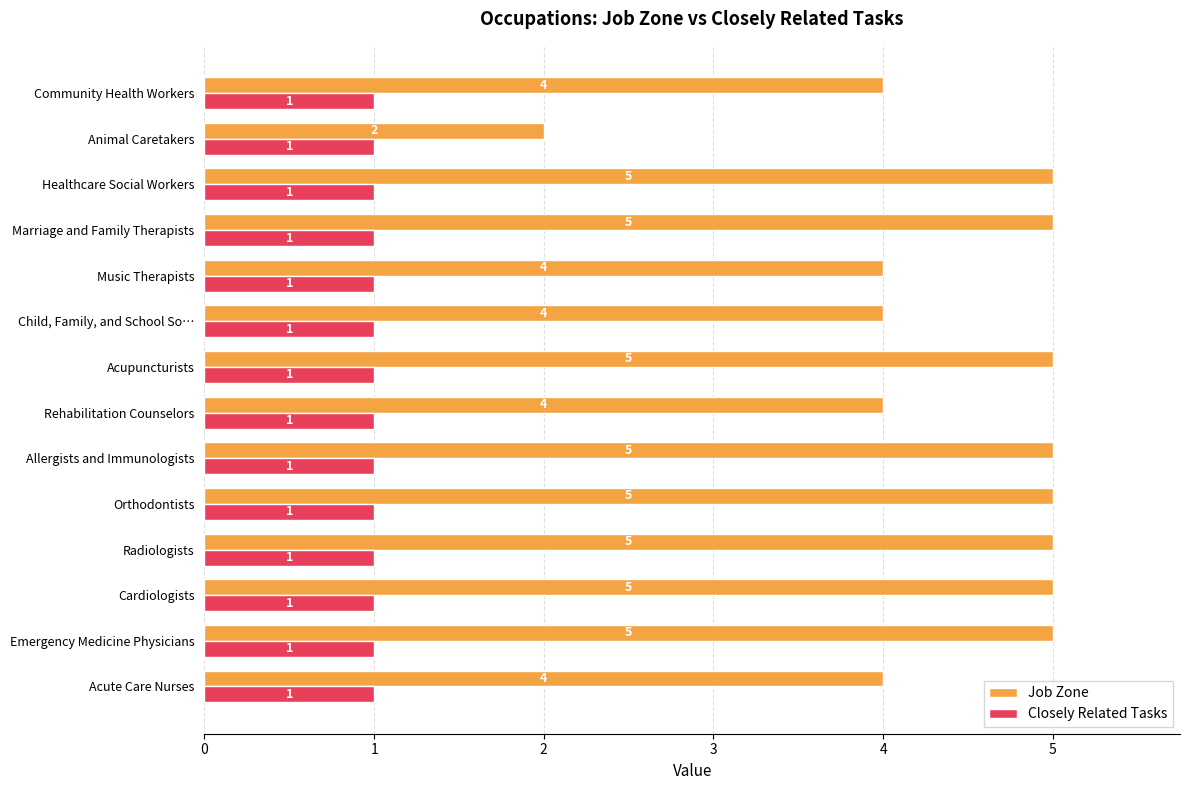

Rank the series at Cardiologists from highest to lowest value.

Job Zone, Closely Related Tasks